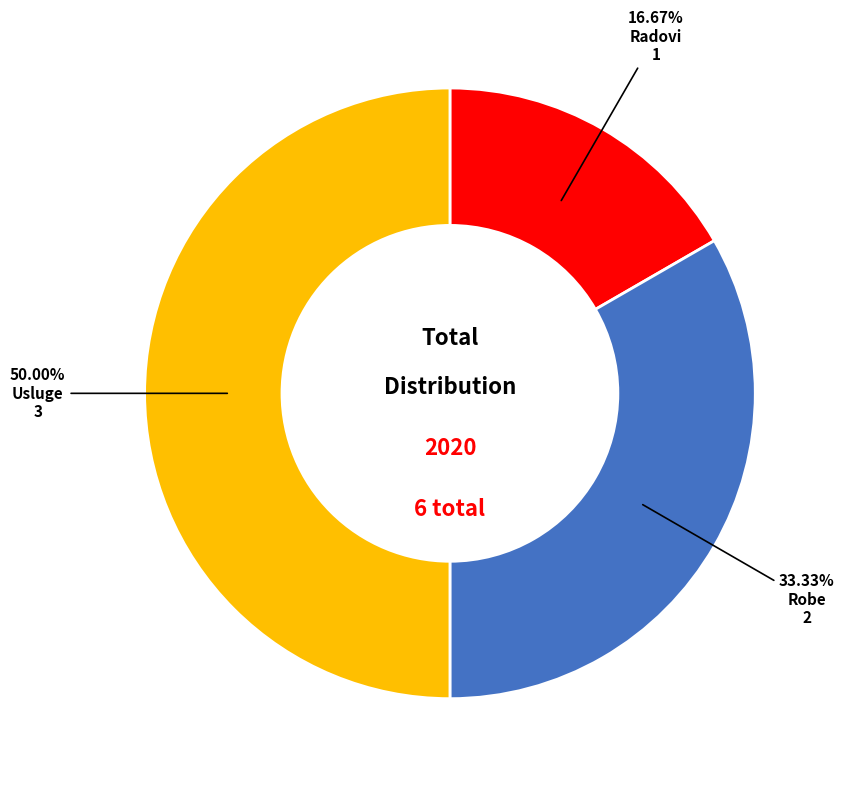

Which slice is the largest?

Usluge